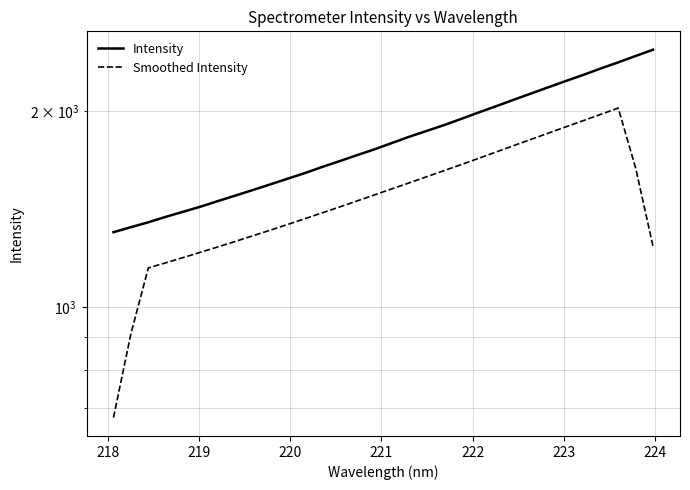

Count the number of categories in the chart.

32